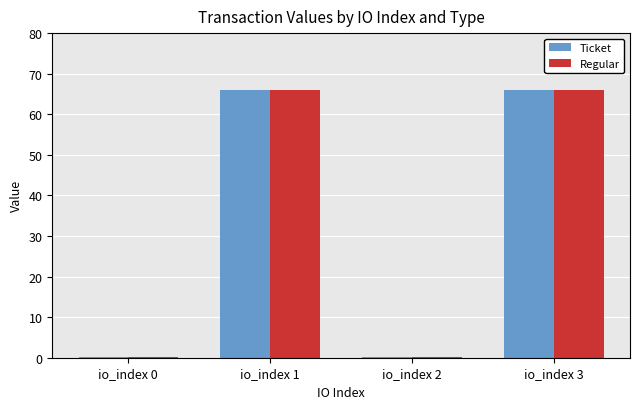

Is the value of Ticket at io_index 1 greater than the value of Regular at io_index 0?

Yes